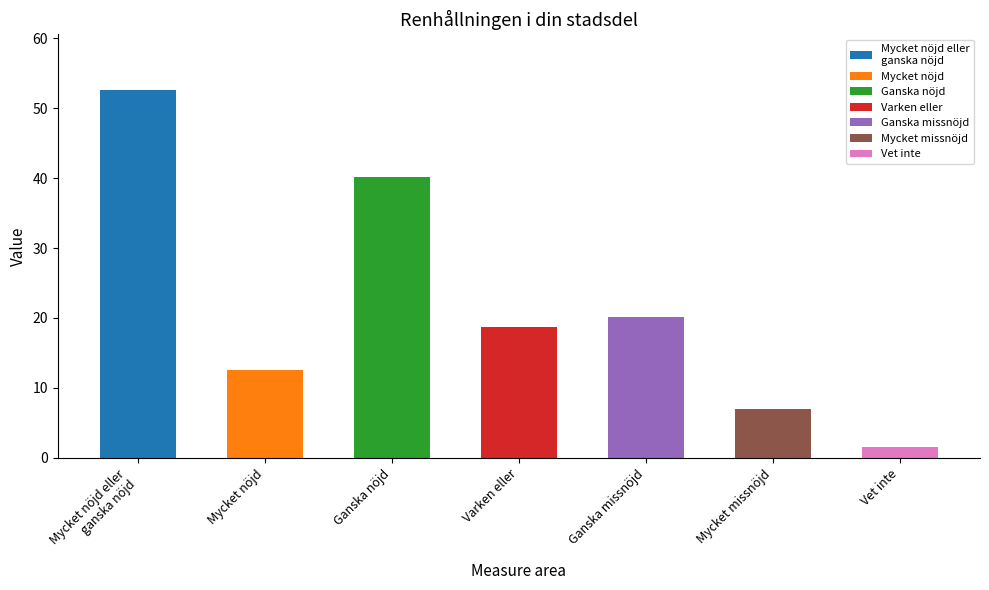

True or false: the data shows 20.1 at Ganska missnöjd.

True